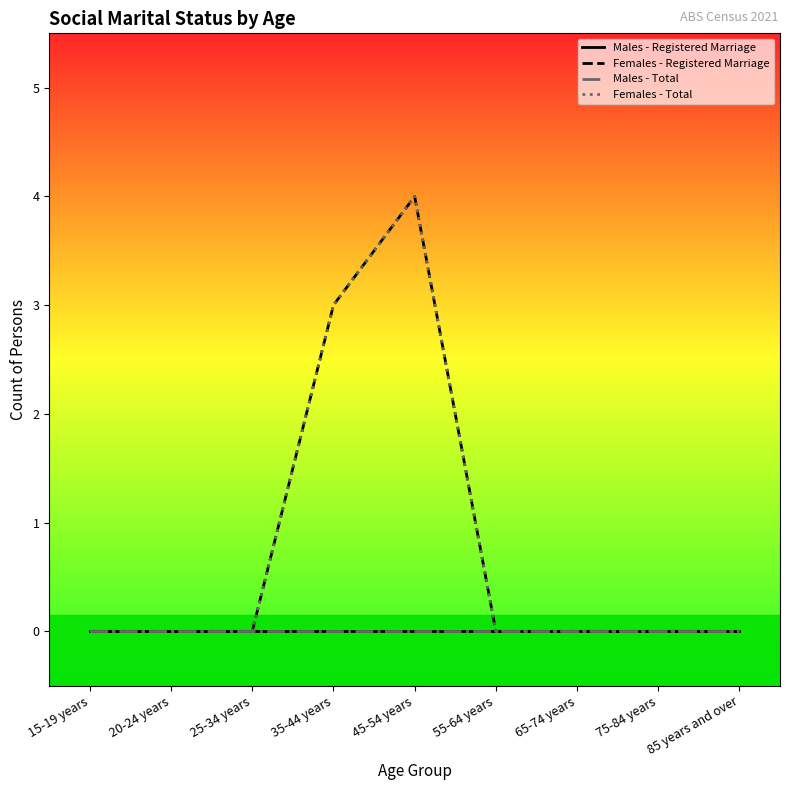

What is the label of the 9th point from the right?

15-19 years